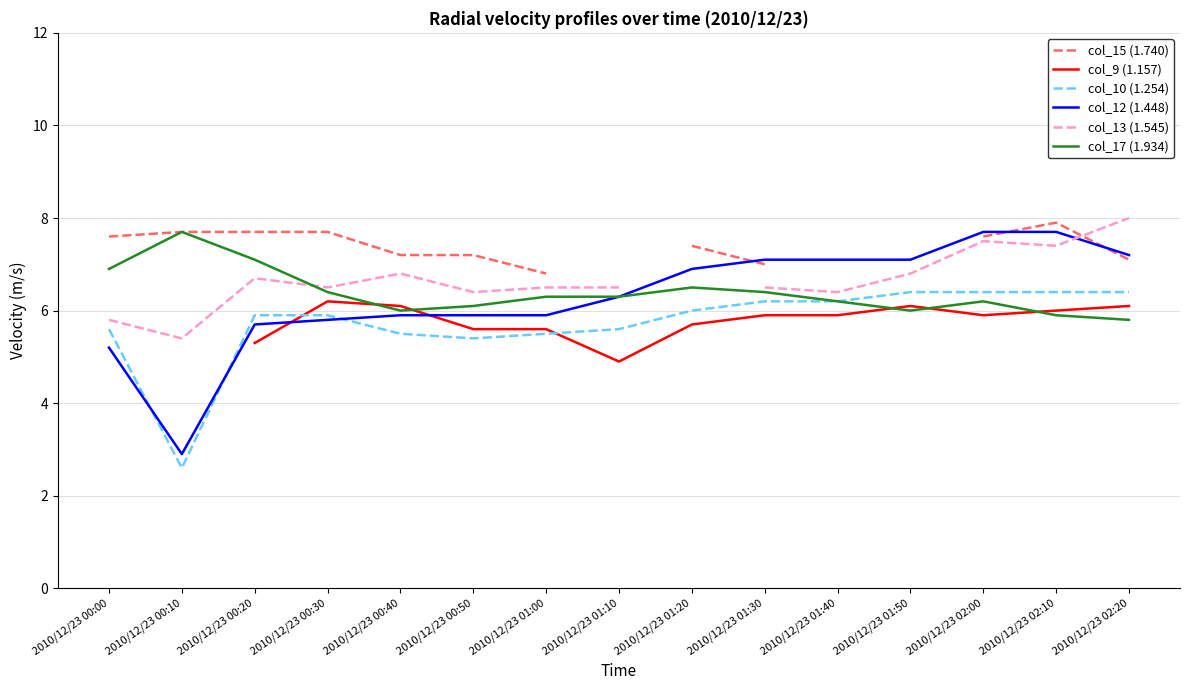

True or false: col_12 (1.448) has more than 1 interior local peaks.

False